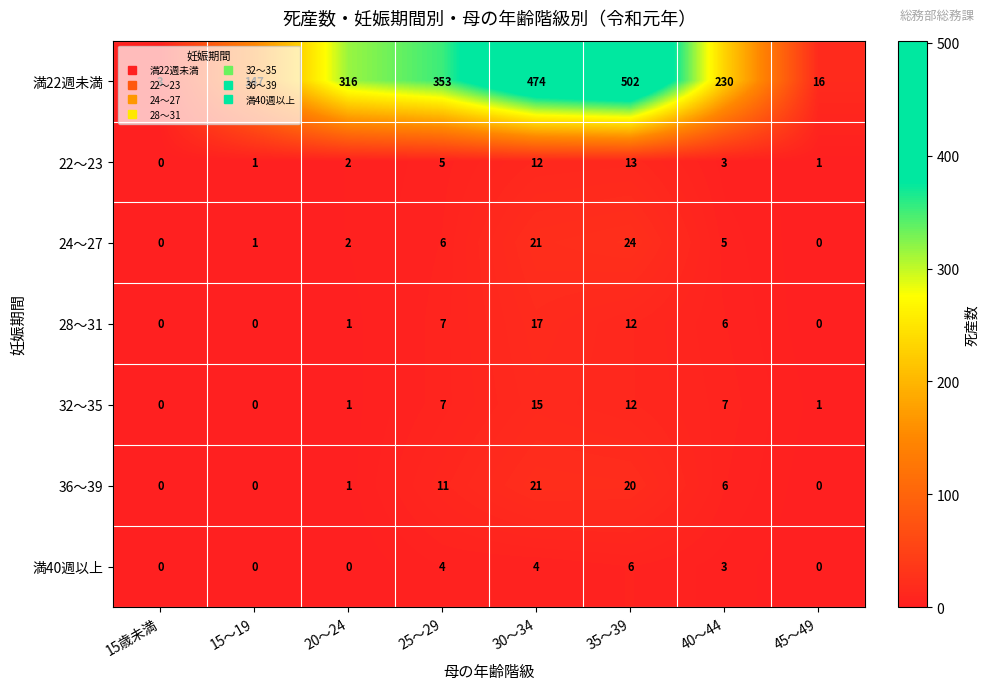

What is the difference between the maximum and minimum values in the 36～39 series?

21